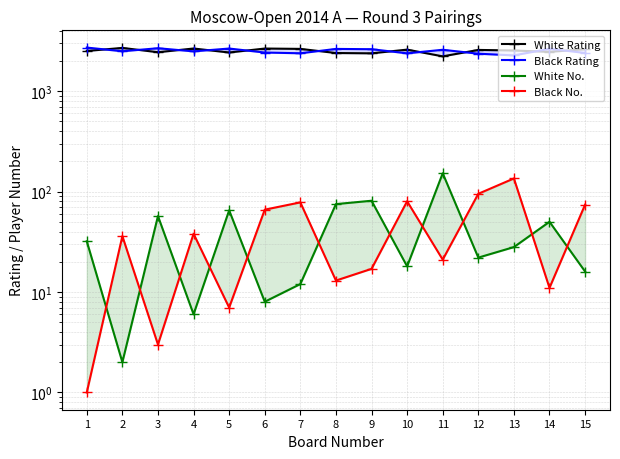

Count the number of data series in this chart.

4